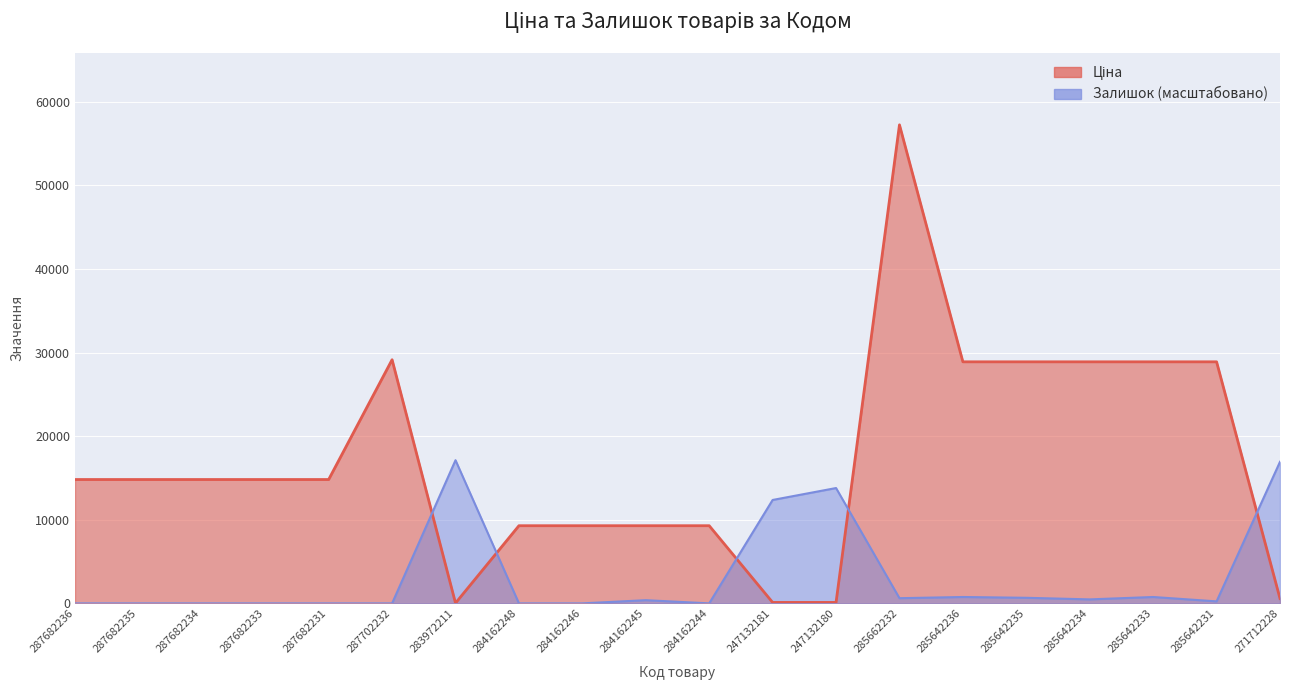

At 287682236, list the series in order from largest to smallest.

Ціна, Залишок